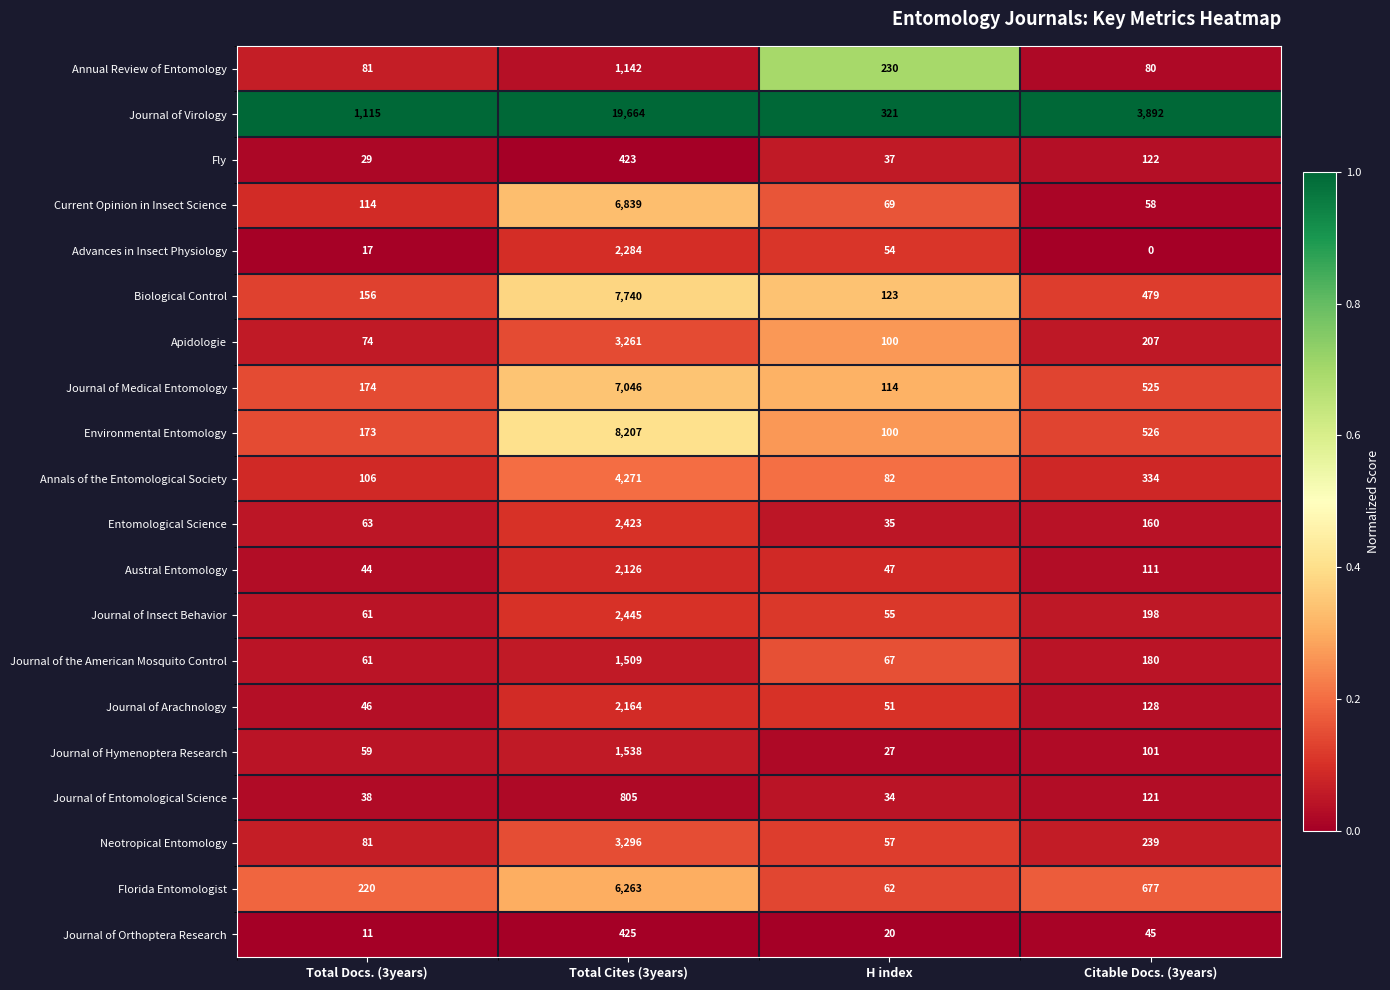

What is the sum of all Annual Review of Entomology values?

1533